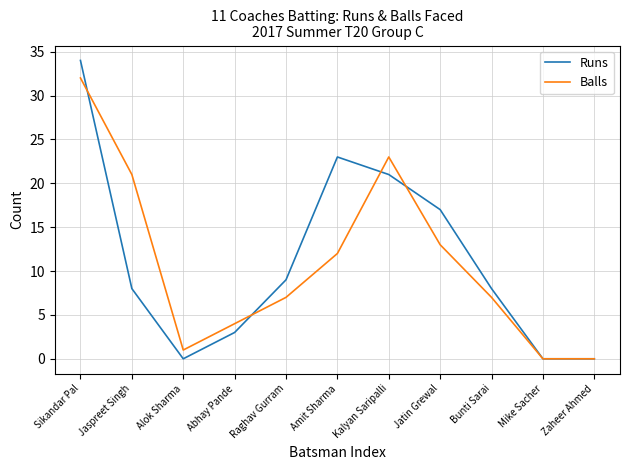

How many interior local peaks does the Runs series have?

1